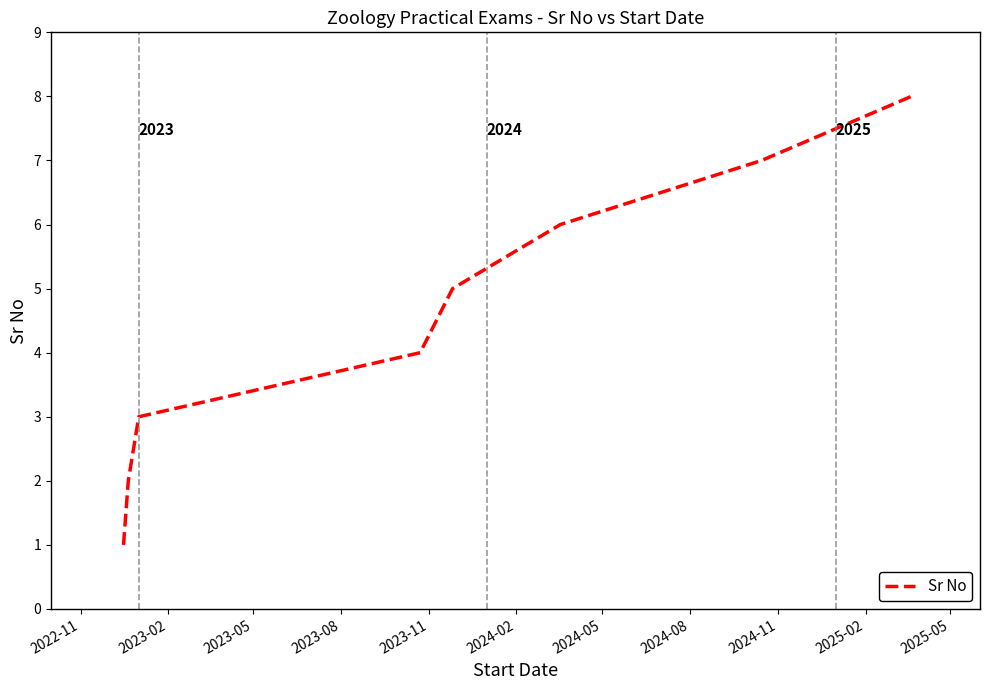

What is the difference between the second highest and second lowest values?

5